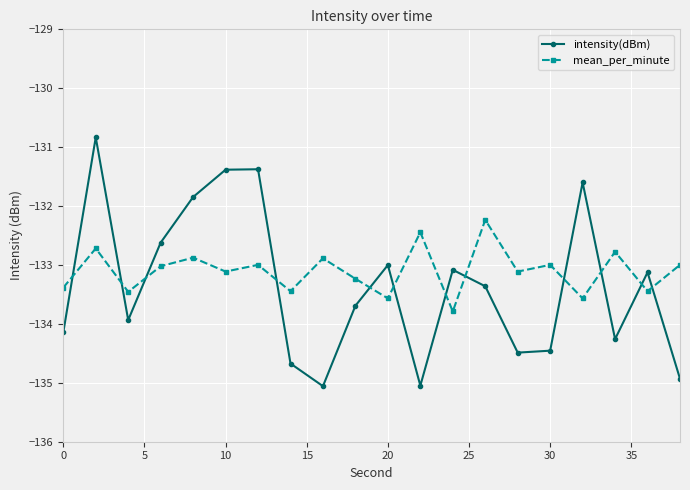

True or false: mean_per_minute has more than 0 points higher than both neighbors.

True